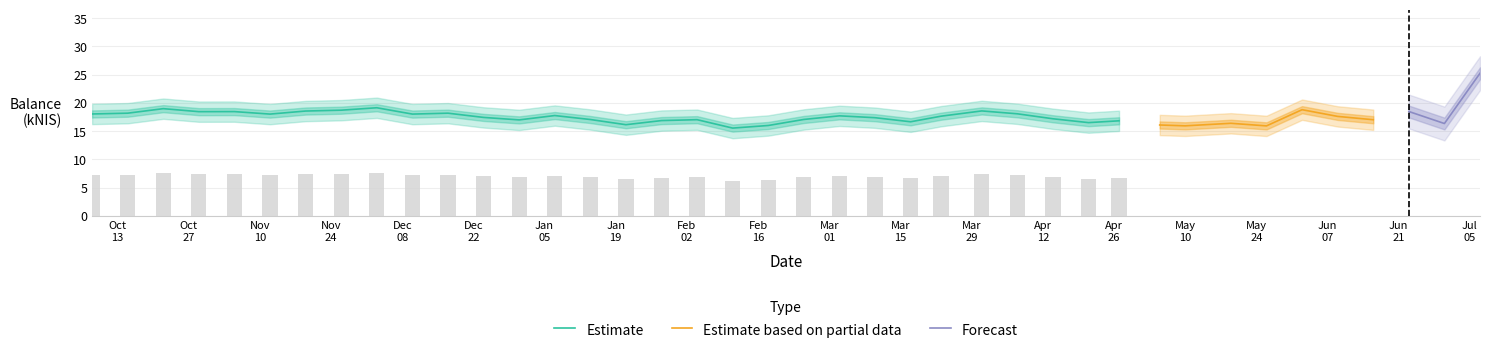

What is the spread (max minus min) of values at 2016-03-17?

6.0